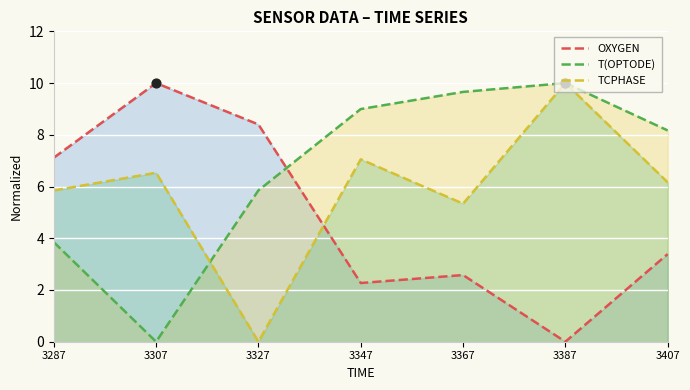

Which series reaches the minimum Y coordinate?

OXYGEN